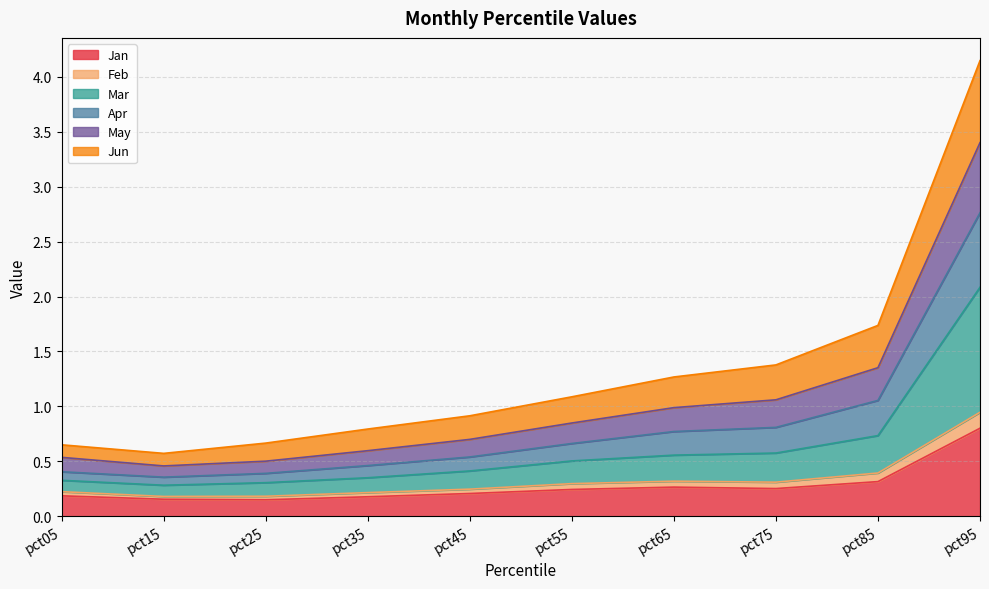

What is the maximum value shown in the chart?

4.1